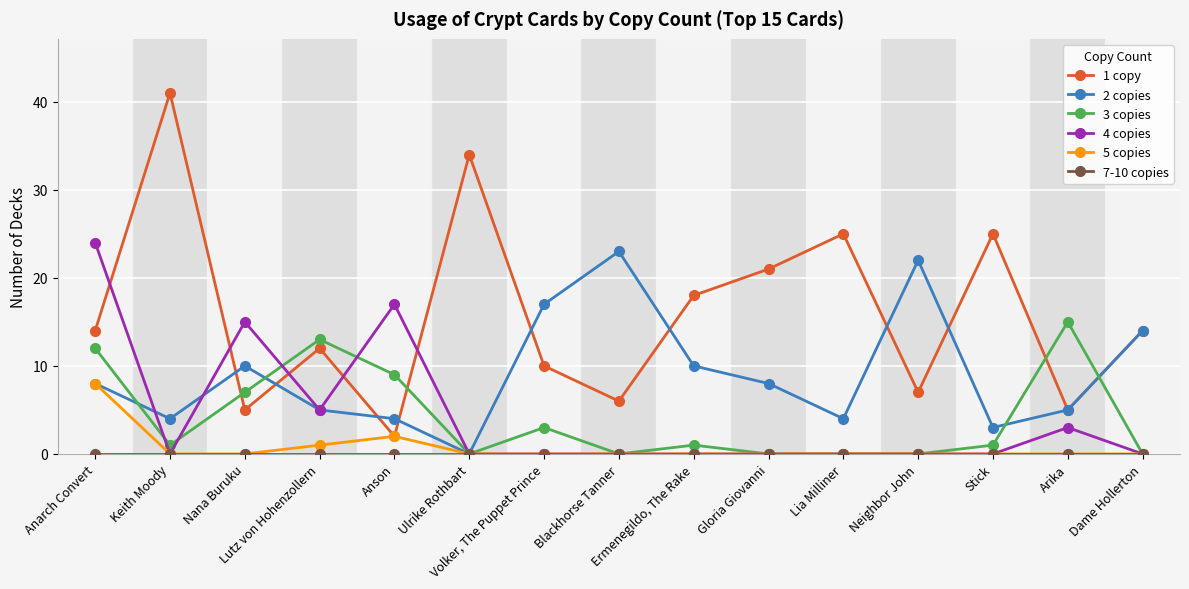

Is it true that 1 copy equals 21 at Lutz von Hohenzollern?

False